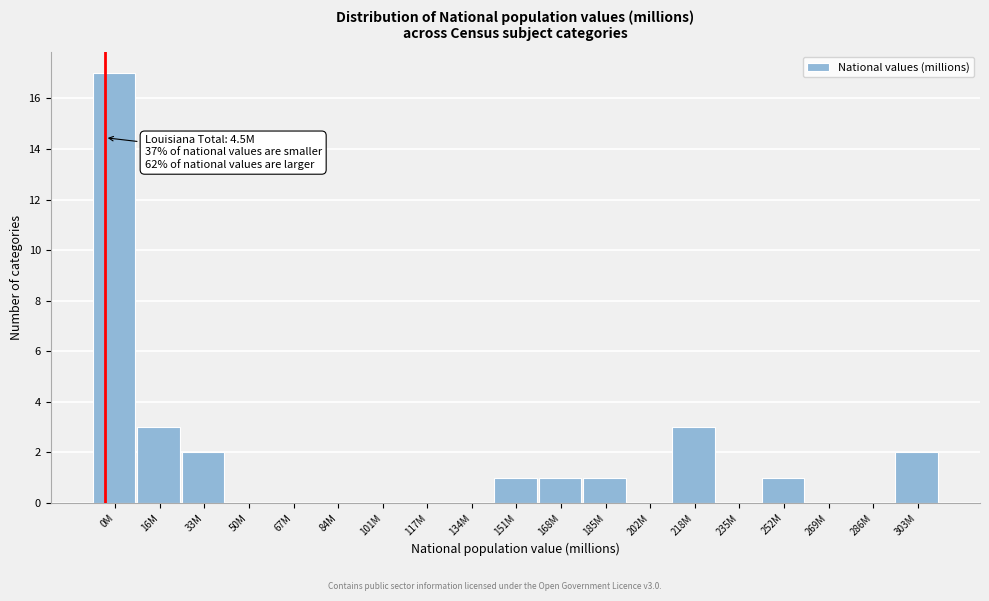

Reading left to right, list all the values displayed in this chart.

0M=17	16M=3	33M=2	50M=0	67M=0	84M=0	101M=0	117M=0	134M=0	151M=1	168M=1	185M=1	202M=0	218M=3	235M=0	252M=1	269M=0	286M=0	303M=2